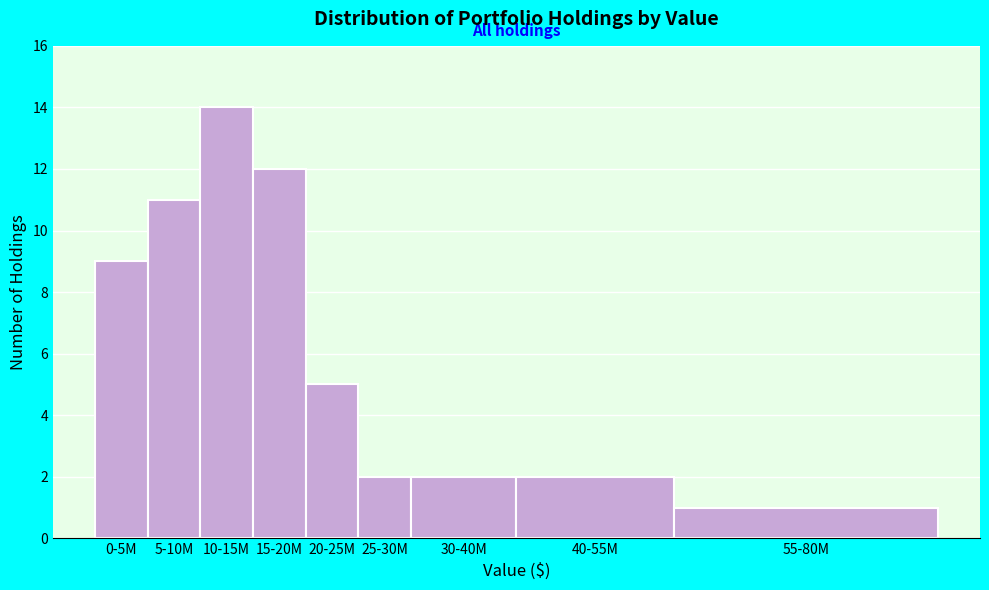

Reading left to right, extract all data points from this chart.

0-5M=9	5-10M=11	10-15M=14	15-20M=12	20-25M=5	25-30M=2	30-40M=2	40-55M=2	55-80M=1